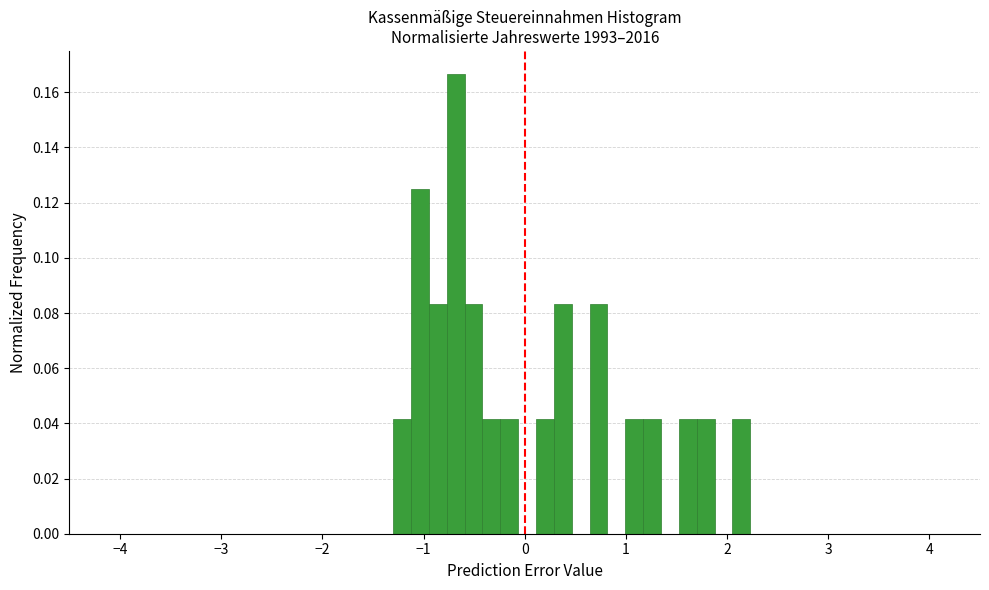

Read against the x-axis, roughly where is the centre of the tallest bar?

-0.7